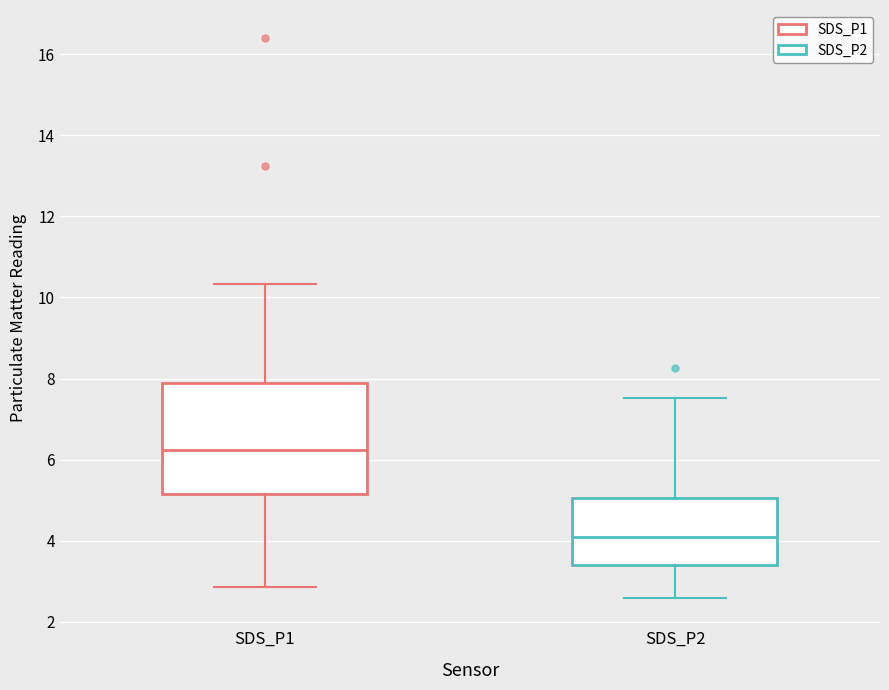

Comparing the boxes themselves (not the whiskers), which one is the tallest?

SDS_P1